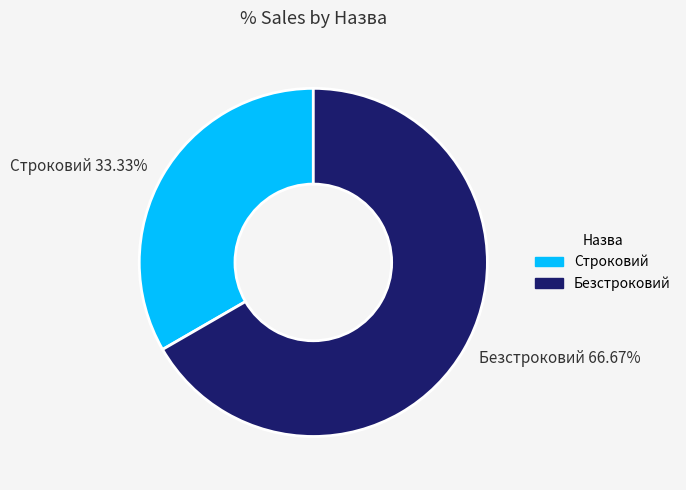

The Строковий slice represents 33% of the pie. True or false?

True